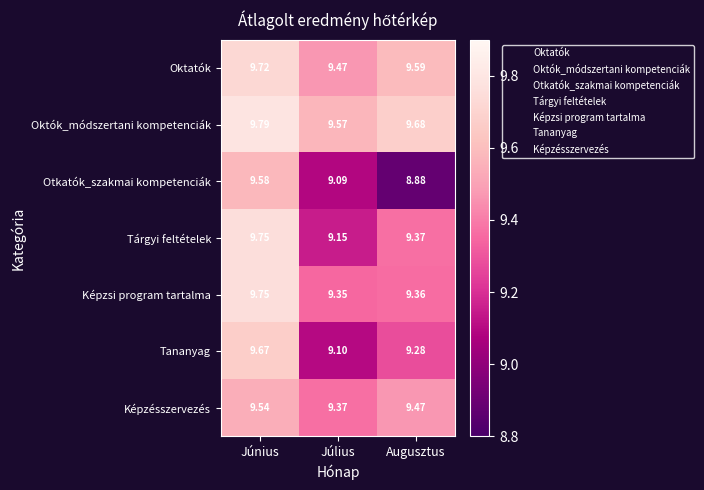

At which label does Otkatók_szakmai kompetenciák reach its minimum?

Augusztus